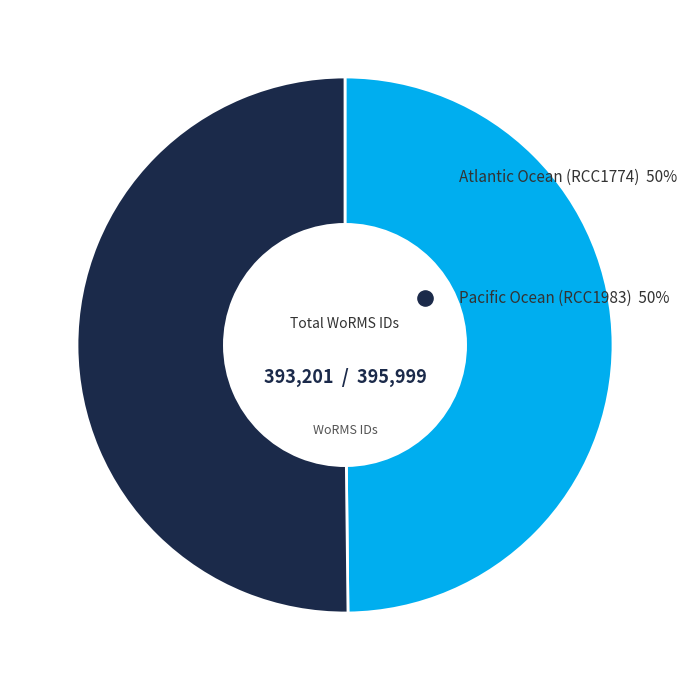

How many slices are in this pie chart?

2